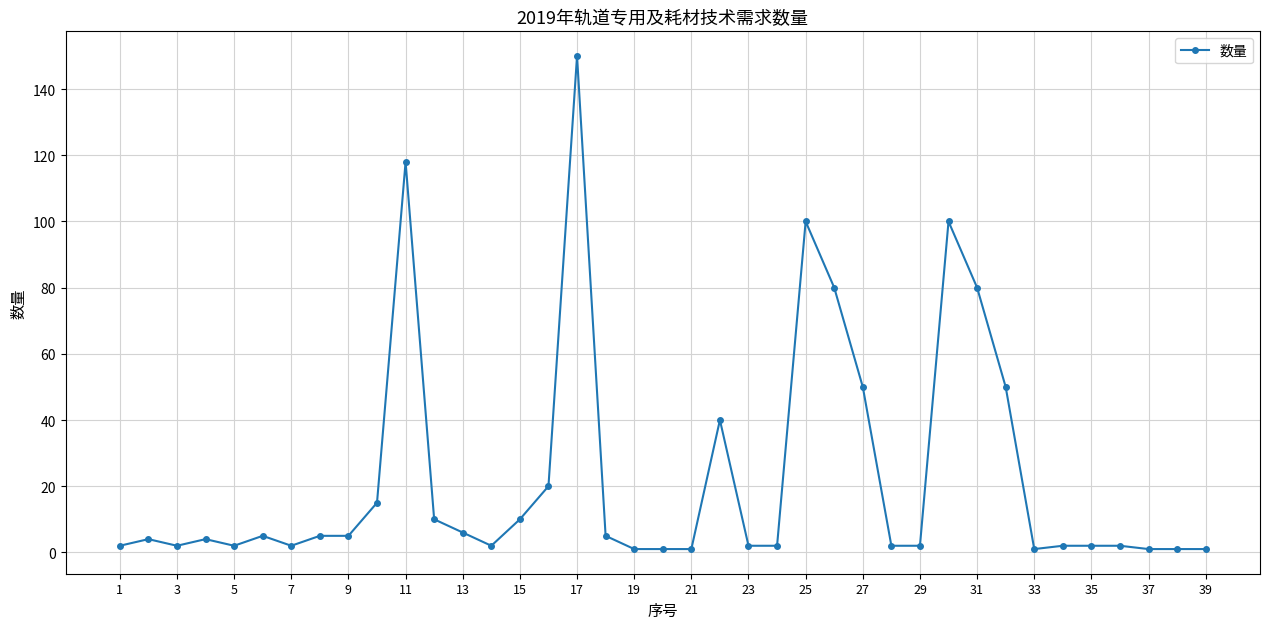

True or false: the data has more than 0 interior local peaks.

True